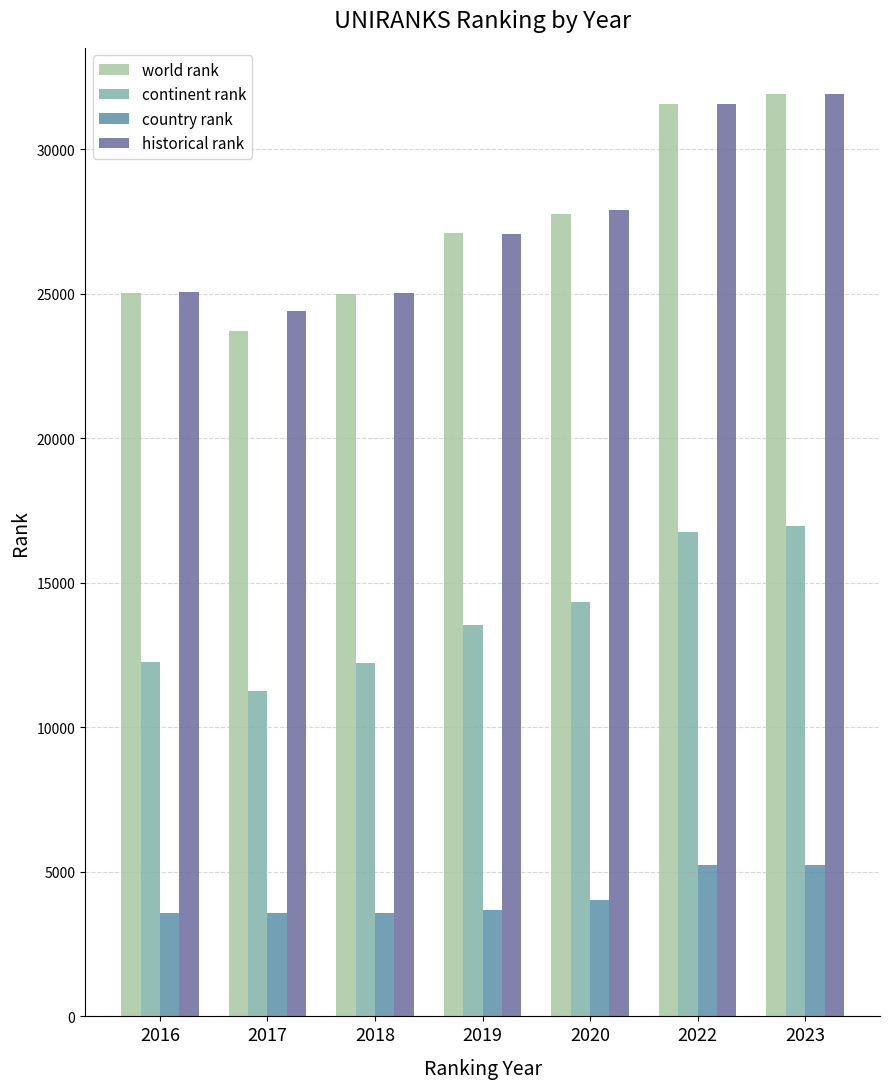

Which series has the widest spread of values?

world rank